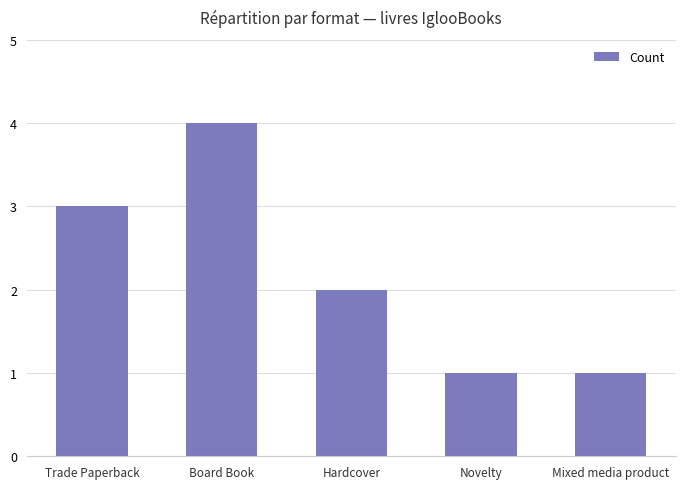

What is the sum of all values?

11